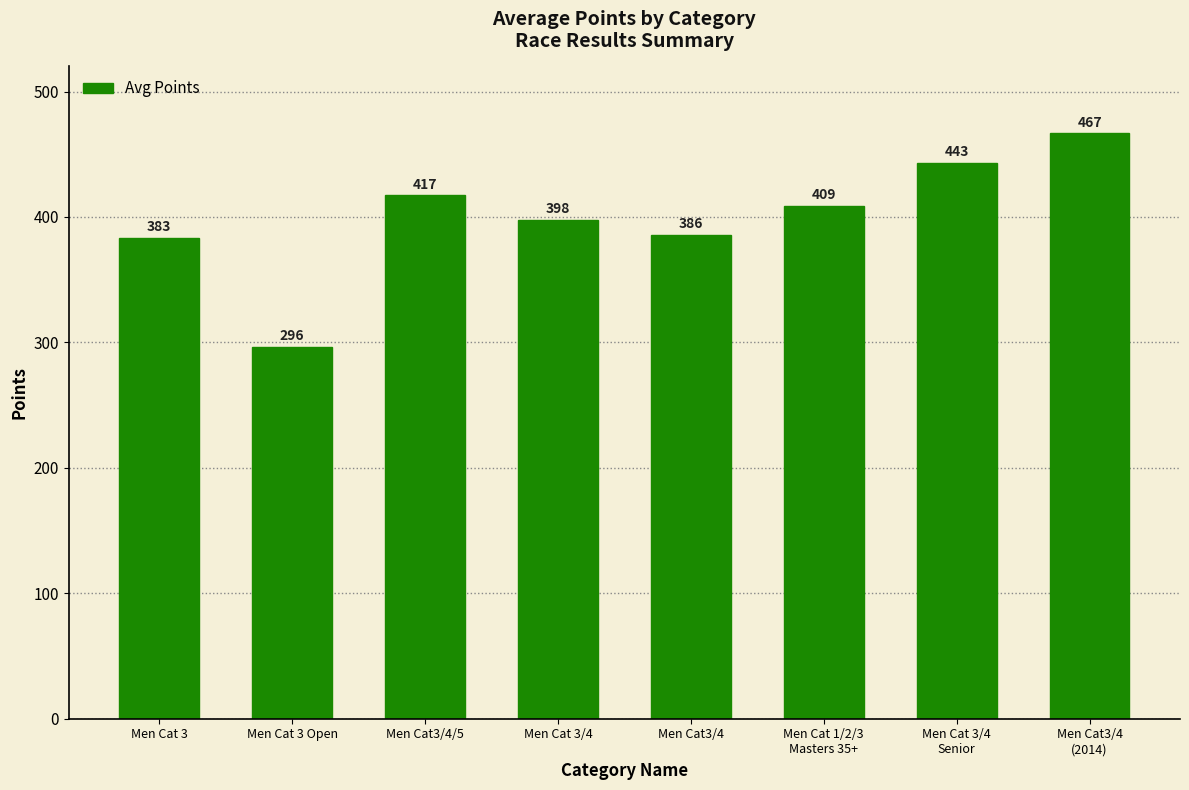

At which label does the data first exceed 408?

Men Cat3/4/5